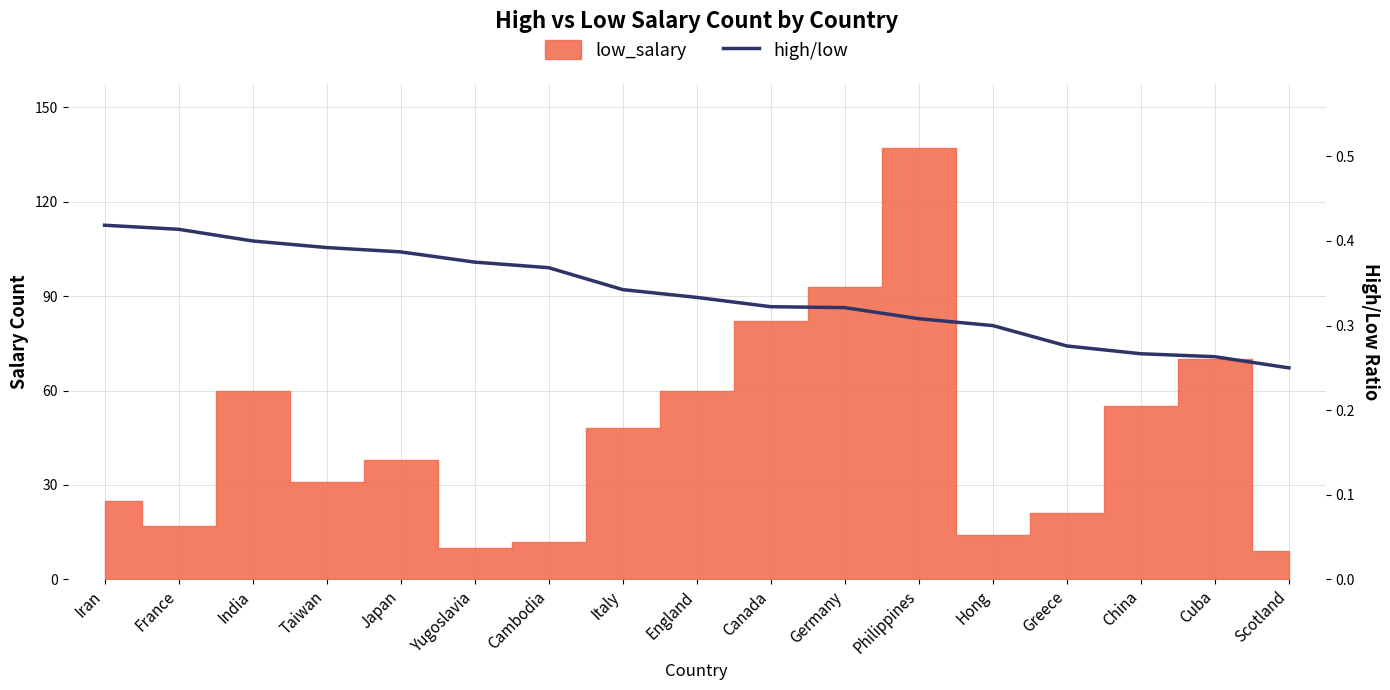

What is the difference between the second highest and second lowest values?

0.2